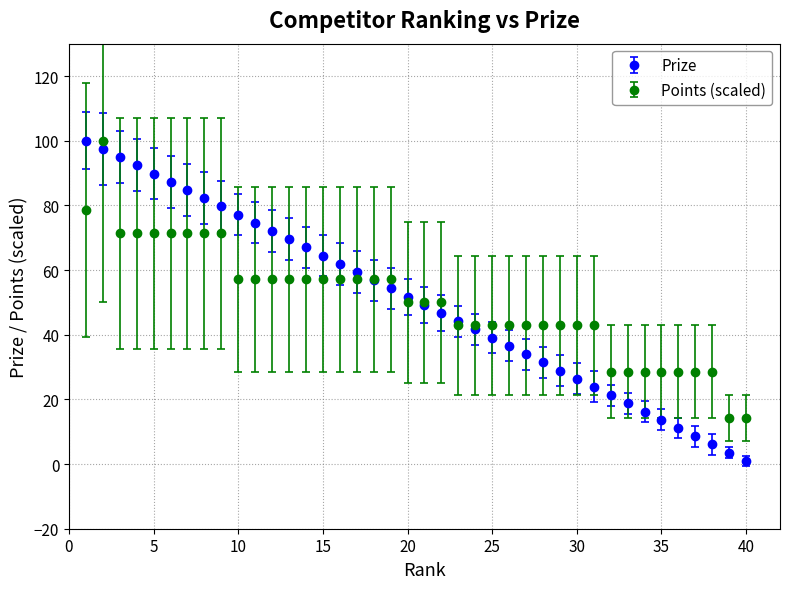

What is the maximum value shown in the chart?

100.0